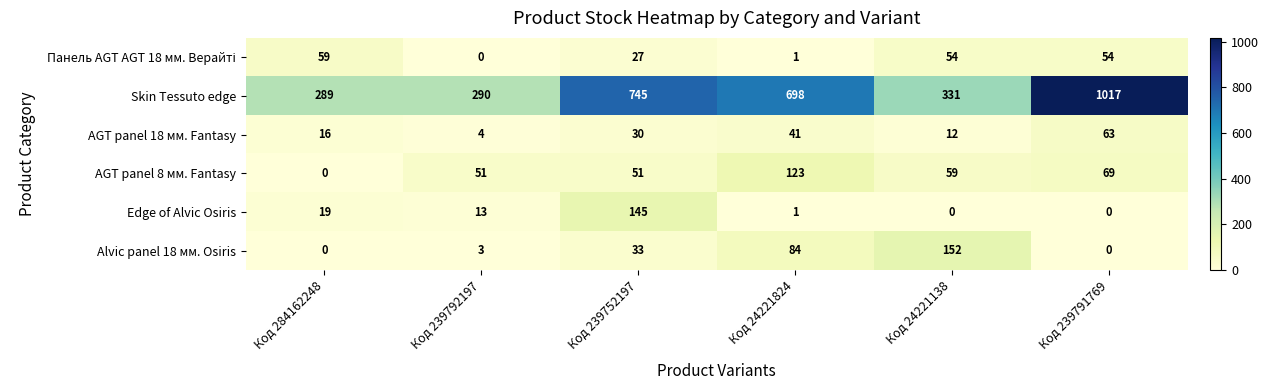

What is the sum of the AGT panel 18 мм. Fantasy values at Код 239791769 and Код 239792197?

67